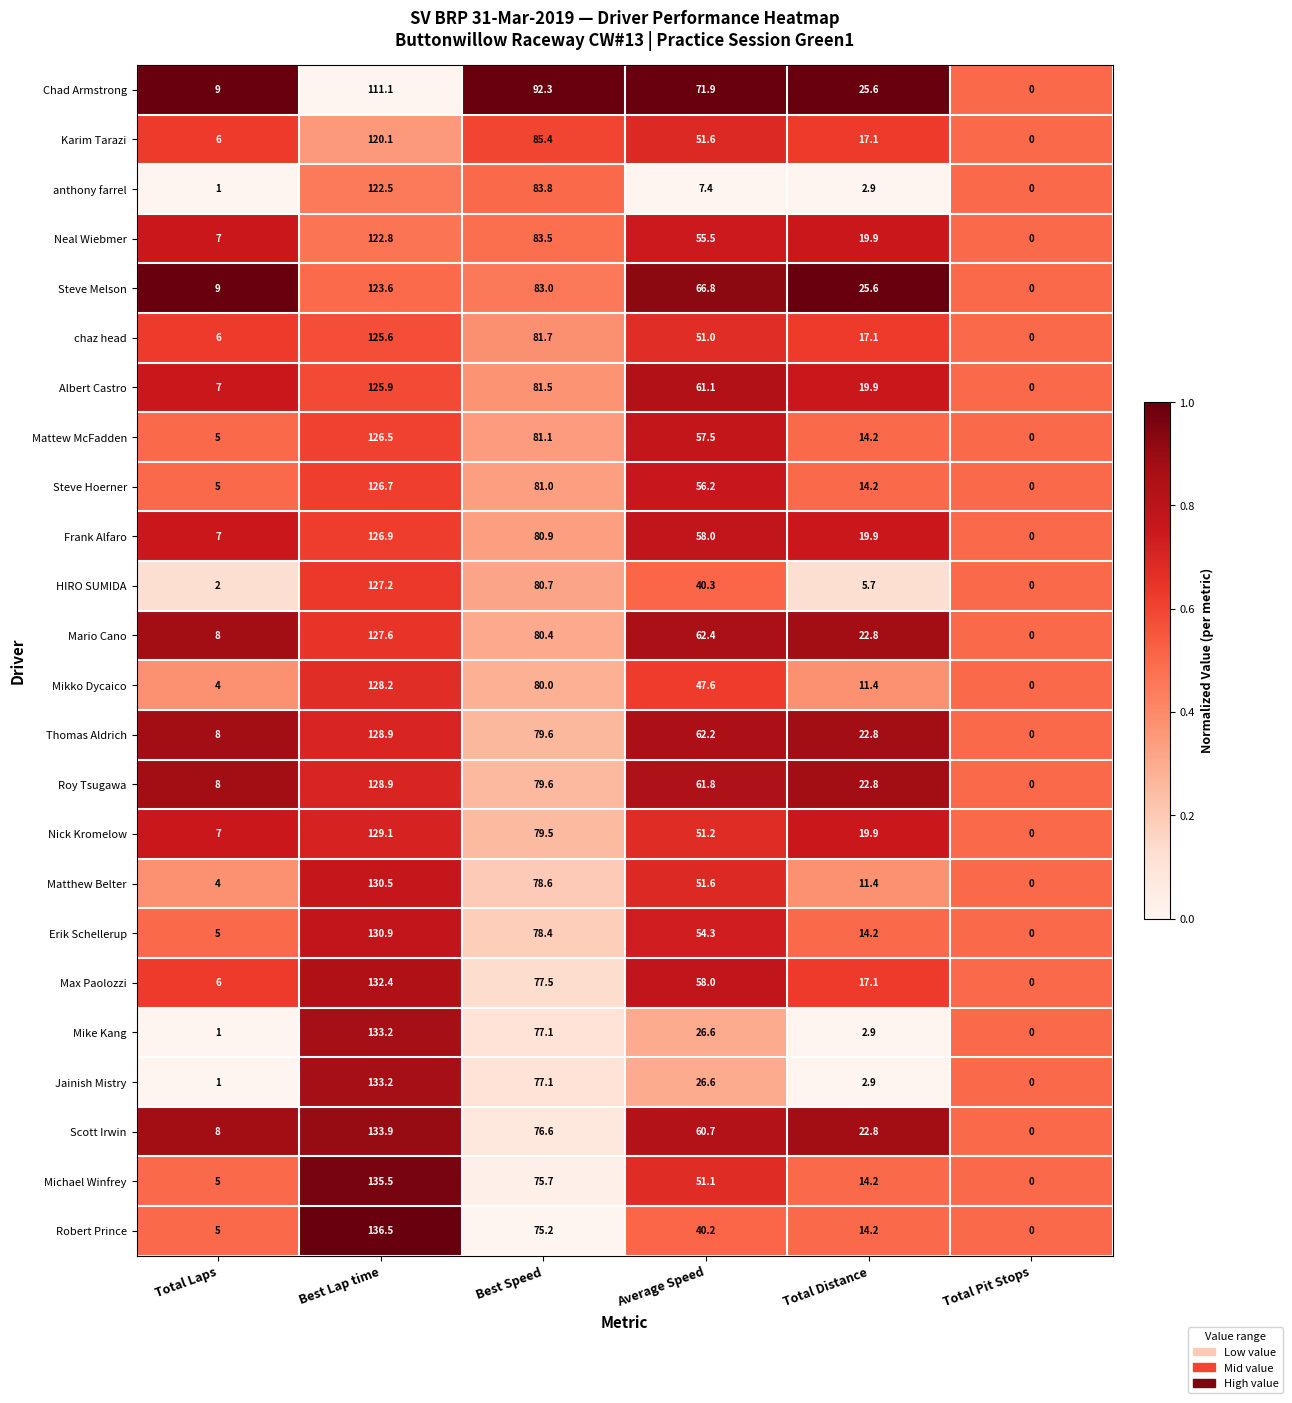

At which category is the sum across all series the highest?

Best Lap time